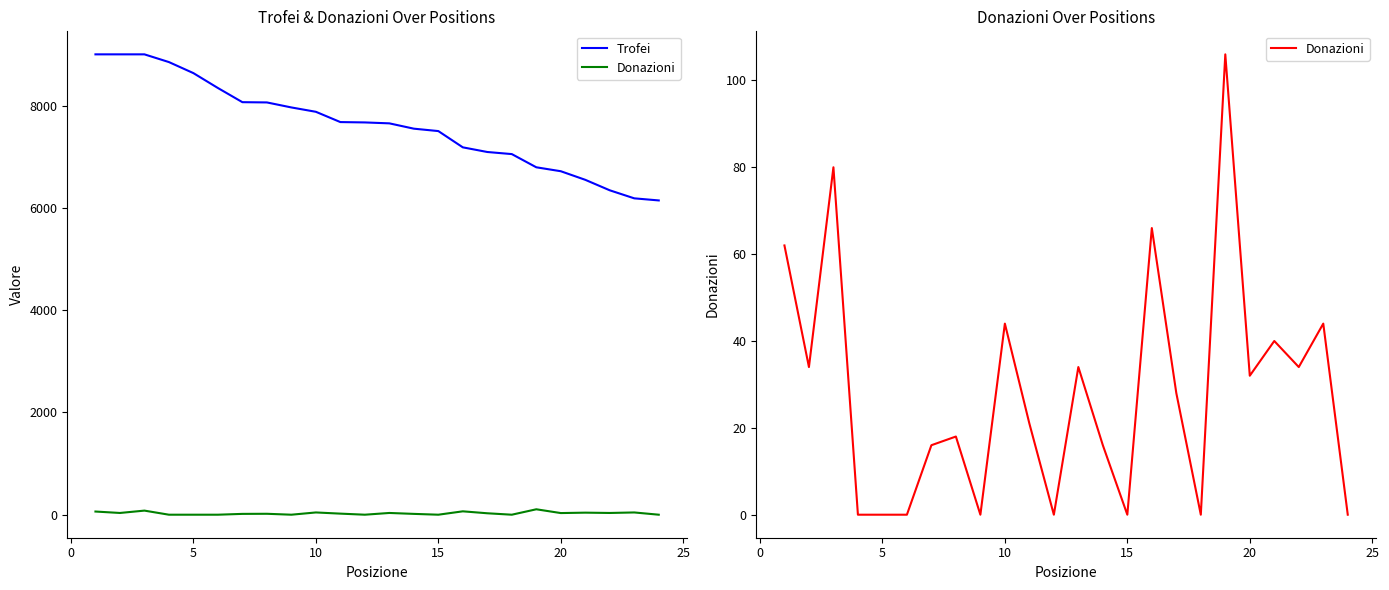

The Donazioni series shows -69 at 17. True or false?

False